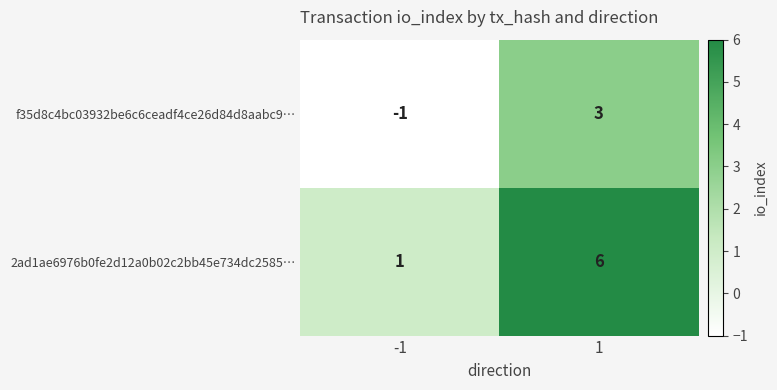

The value of 2ad1ae6976b0fe2d12a0b02c2bb45e734dc2585… at 1 is 6. True or false?

True